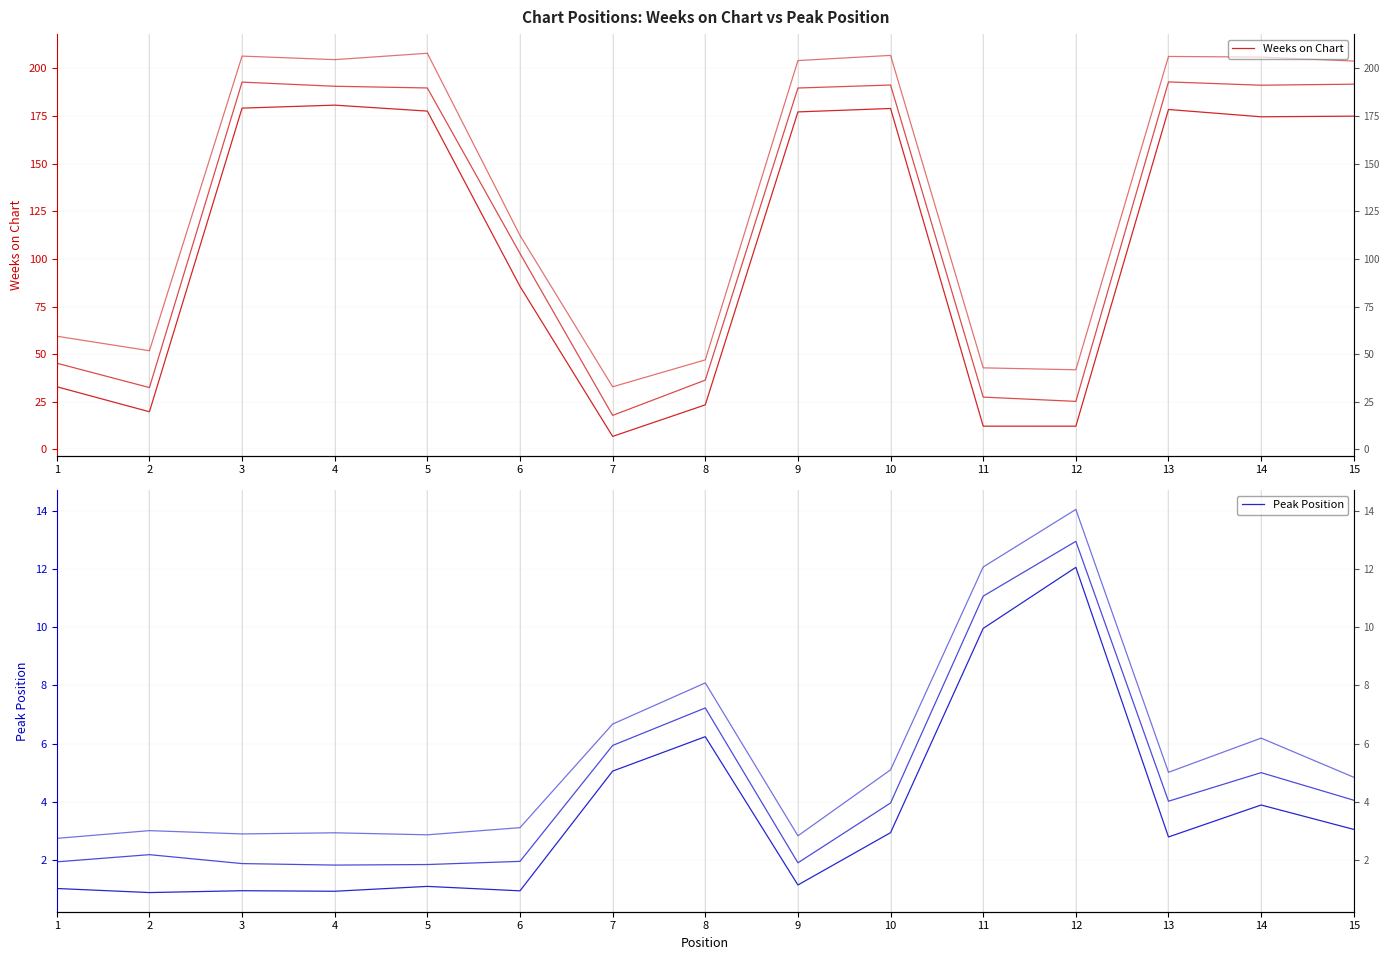

True or false: Peak Position has a value of 17.0 at 11.

False